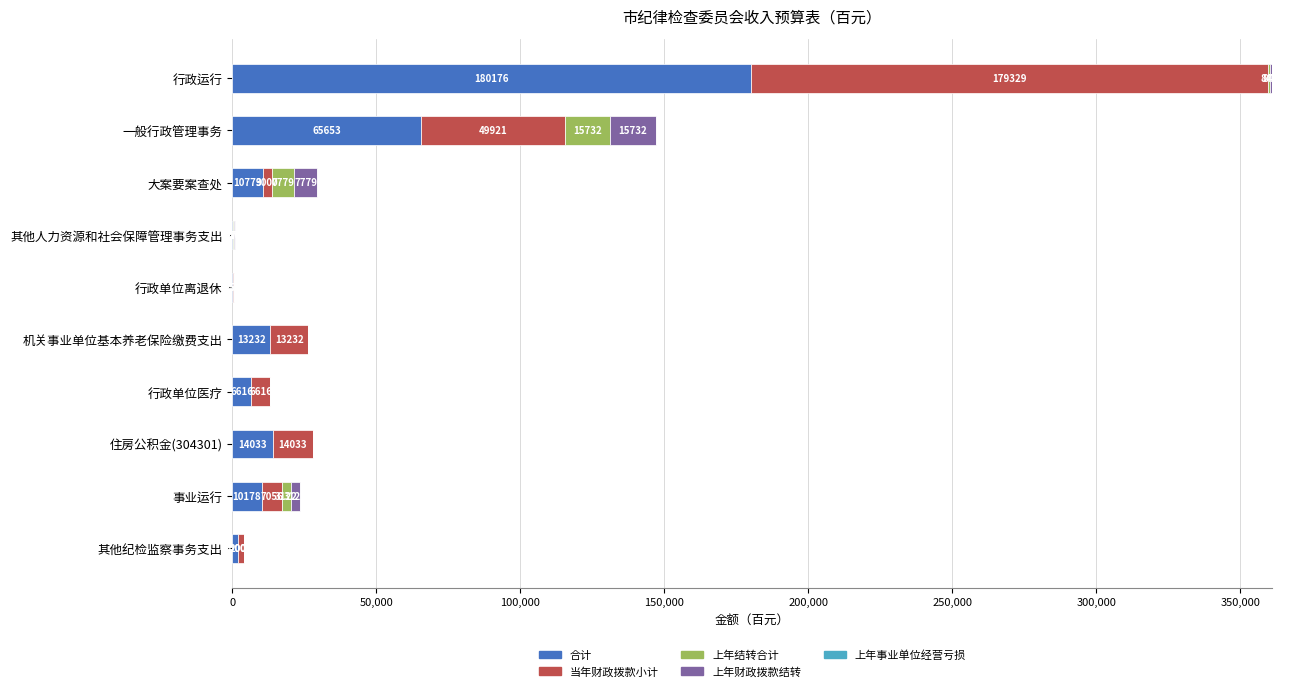

The 合计 series shows 13232 at 机关事业单位基本养老保险缴费支出. True or false?

True